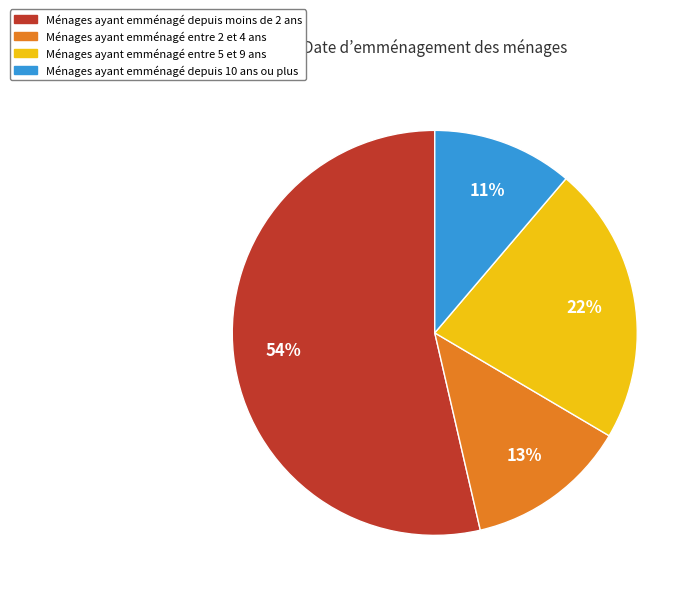

To the nearest percent, what is the average slice percentage?

25%